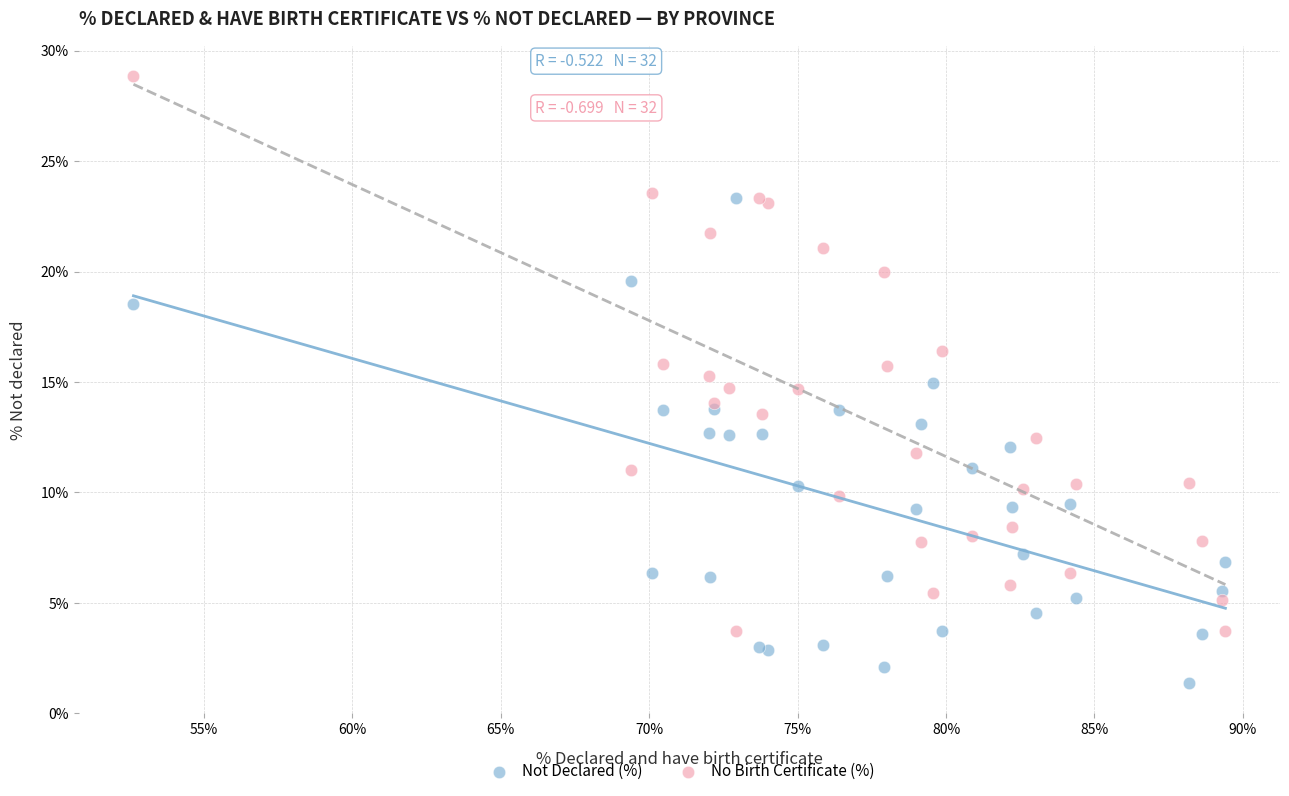

Which series has the largest Y range (max minus min)?

No Birth Certificate (%)